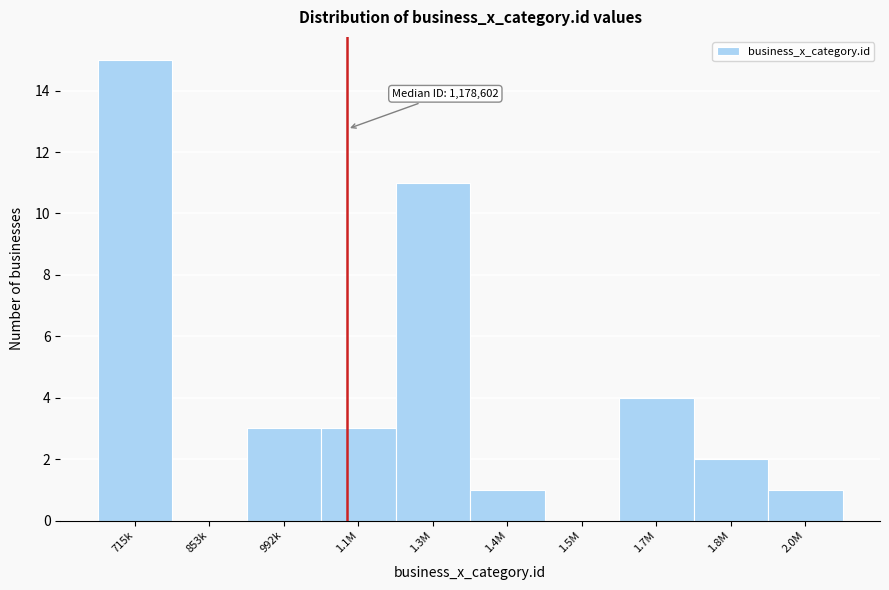

Reading right to left, what are all the values shown in this chart?

2.0M=1	1.8M=2	1.7M=4	1.5M=0	1.4M=1	1.3M=11	1.1M=3	992k=3	853k=0	715k=15